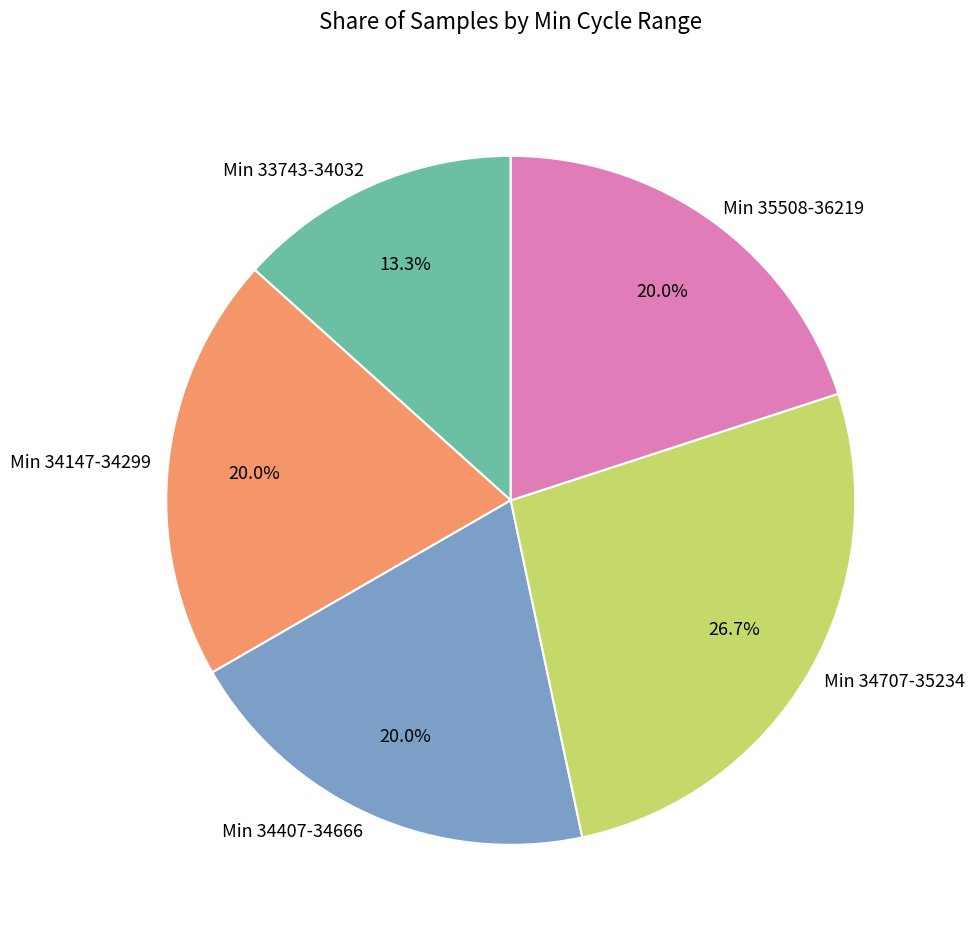

Is there a majority slice in this chart?

No